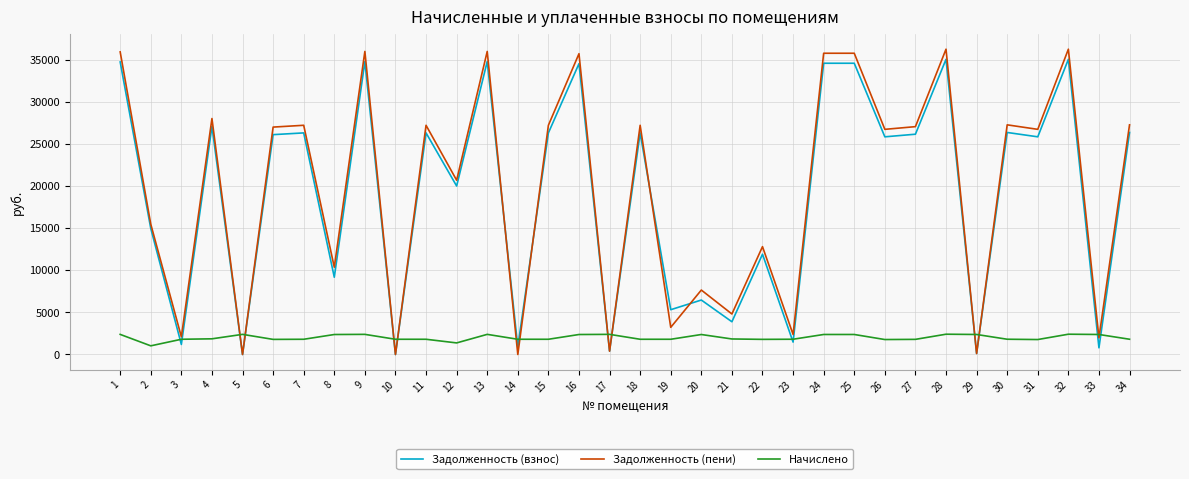

What is the lowest value of the Начислено series?

1028.3